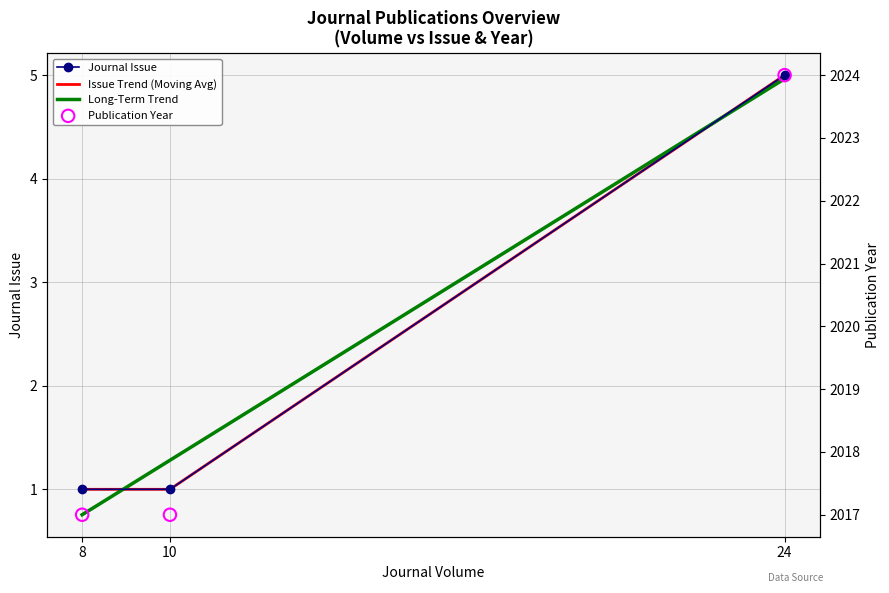

Which series reaches the maximum Y coordinate?

Publication Year